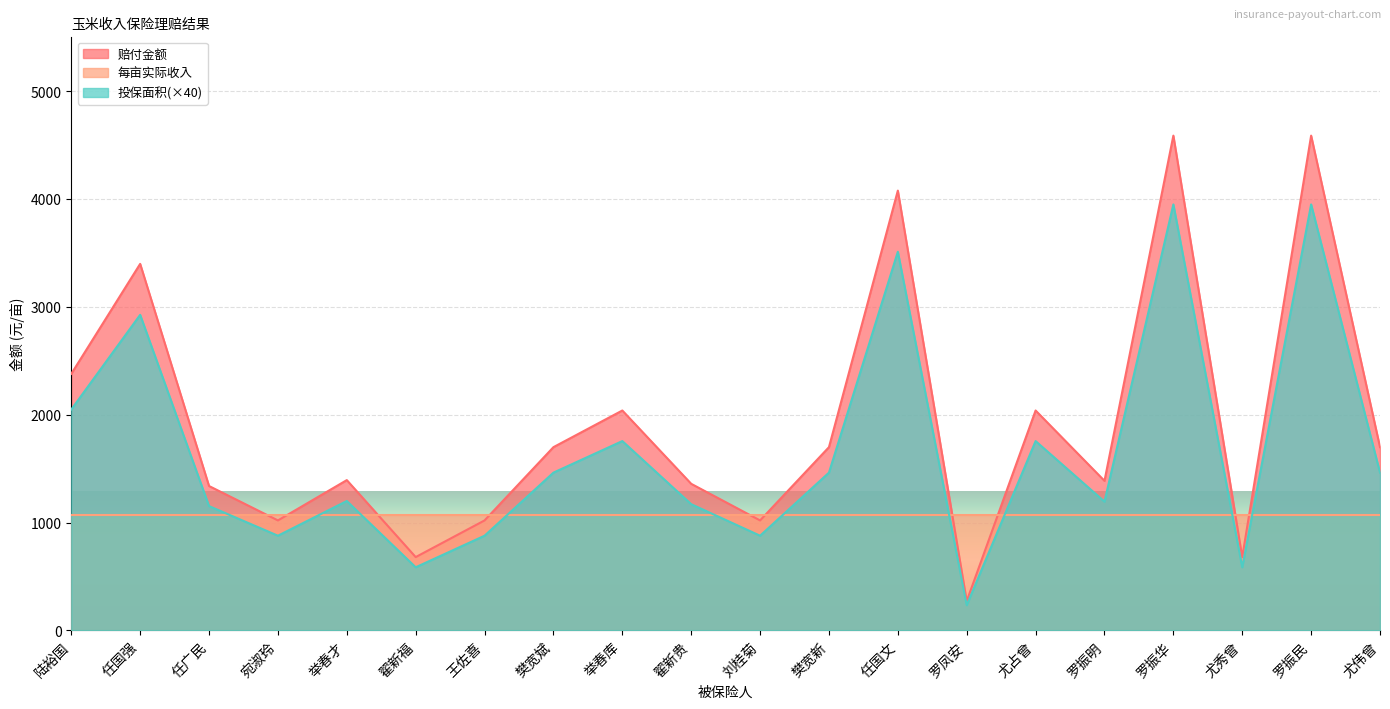

True or false: 每亩实际收入 and 投保面积(×40) intersect in this chart.

True